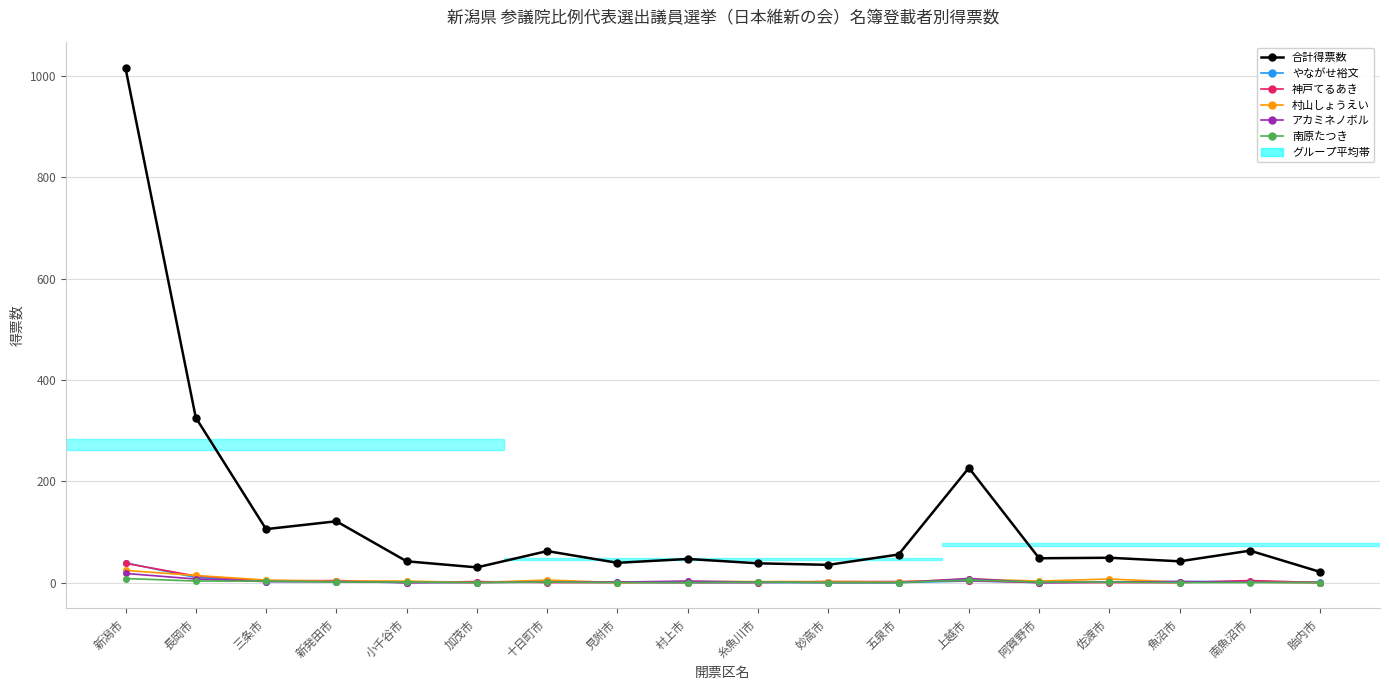

True or false: 南原たつき has a value of 0.0 at 南魚沼市.

True